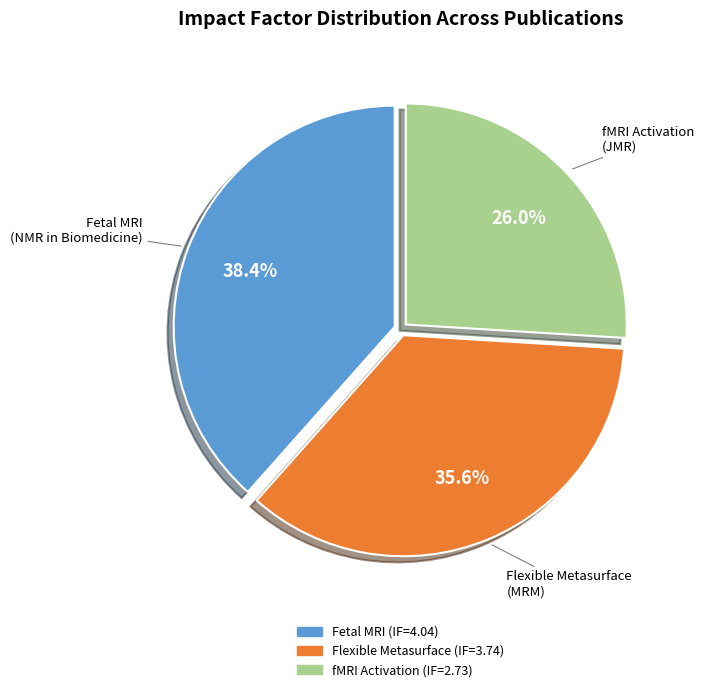

Does any single category account for the majority?

No